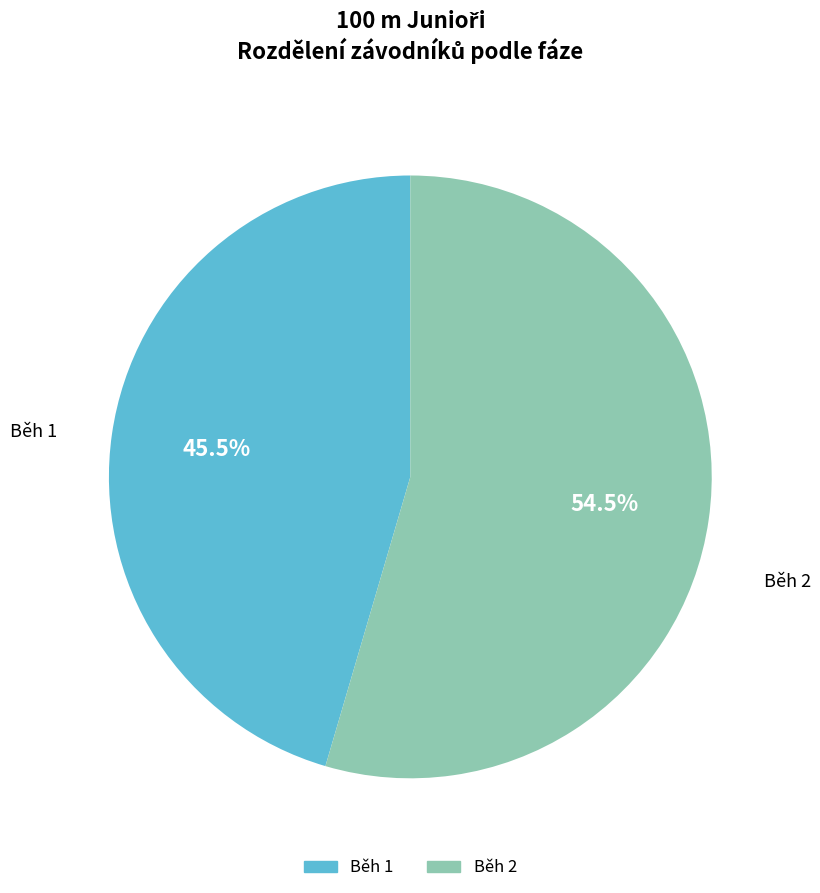

Is there any slice that represents more than half of the pie?

Yes